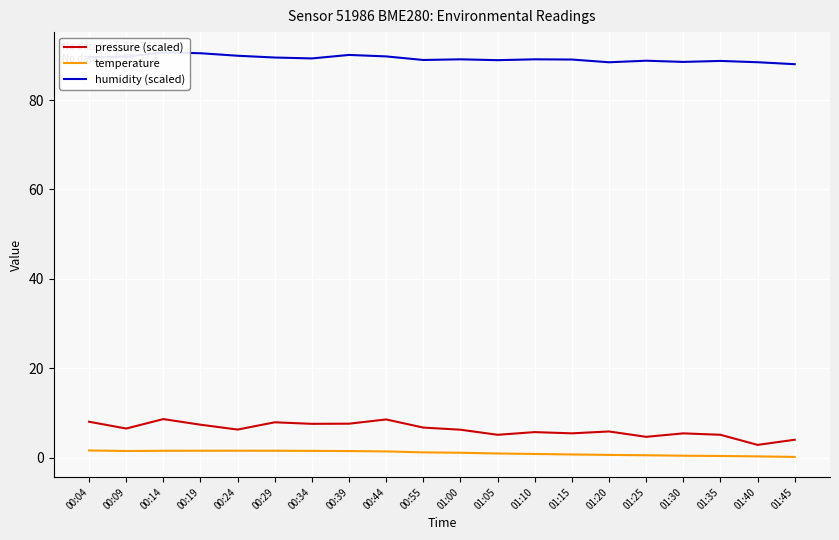

What is the value of the humidity (scaled) point at the 2nd from the left?

89.7